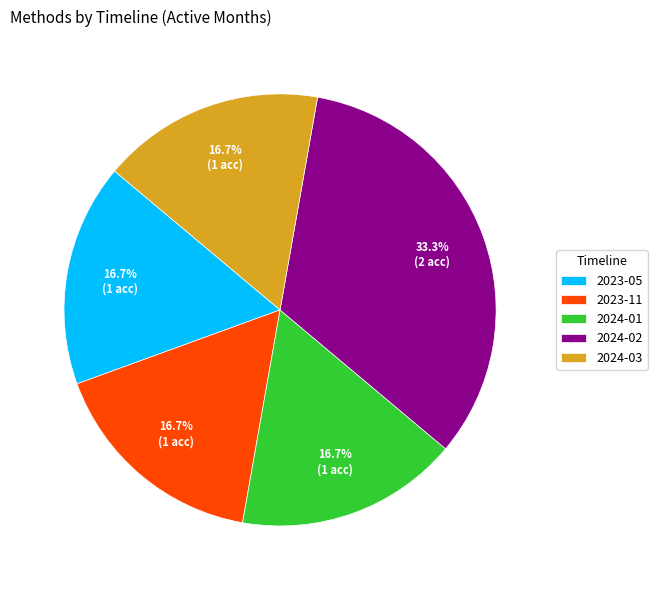

Is it true that 2024-03 is 17% of the pie?

True